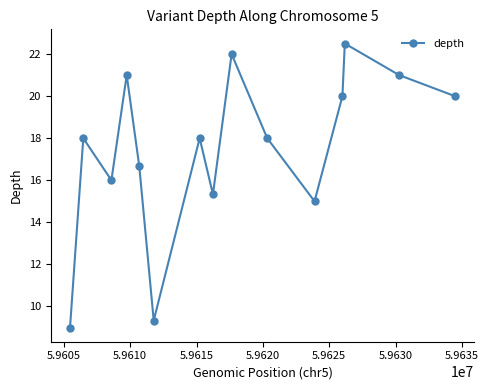

True or false: there are more than 1 points higher than both neighbors.

True